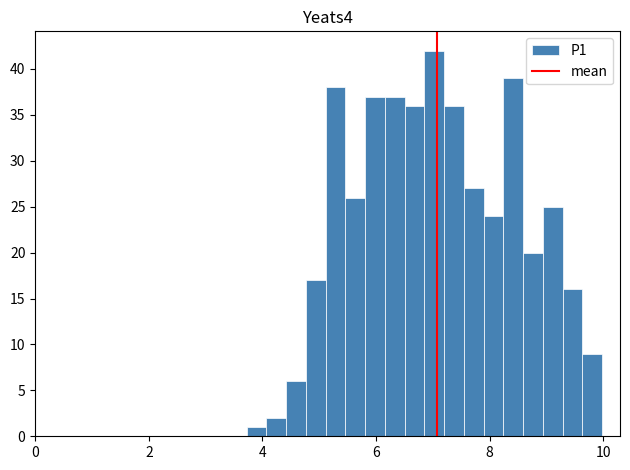

Around what value on the x-axis is the tallest bar? Give the approximate position of its centre, as read against the axis.

7.0